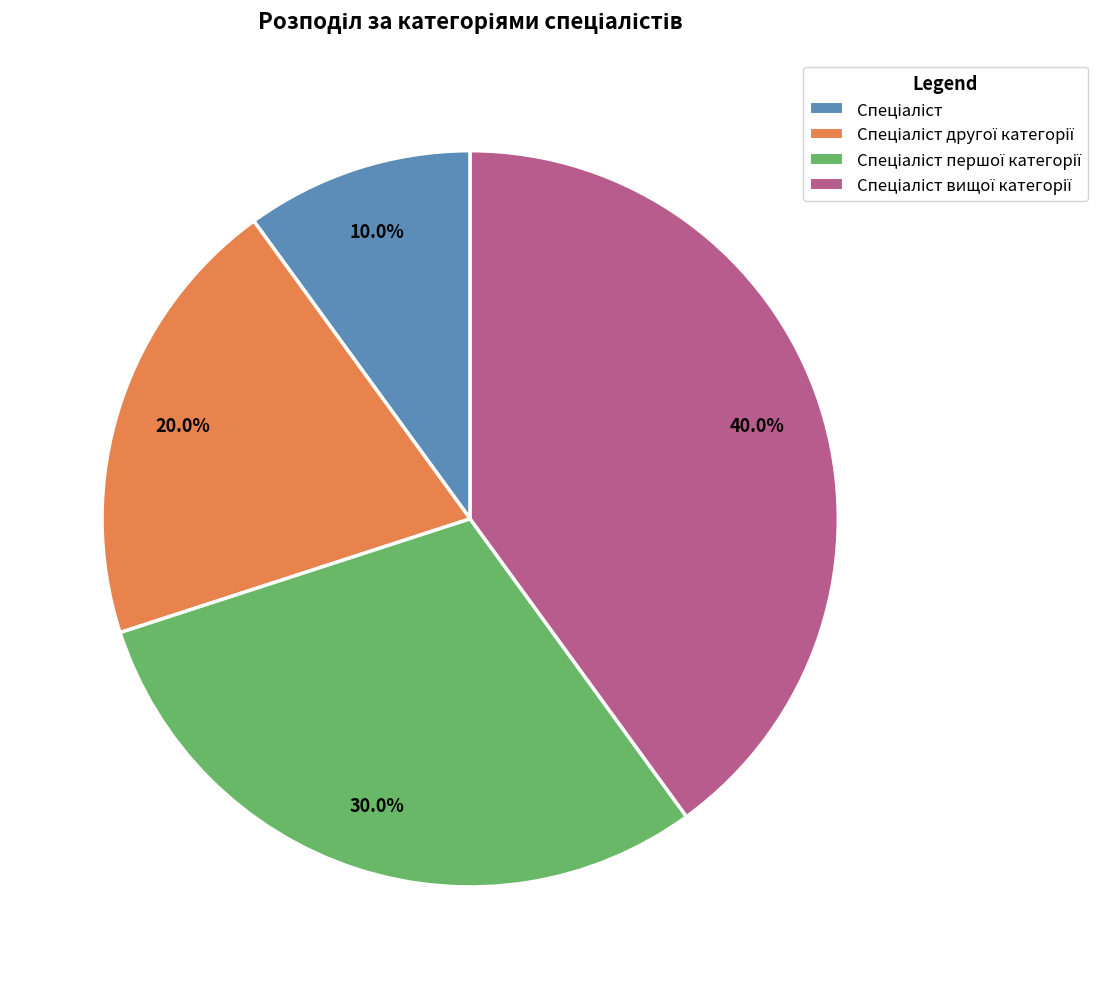

Is there any slice that represents more than half of the pie?

No